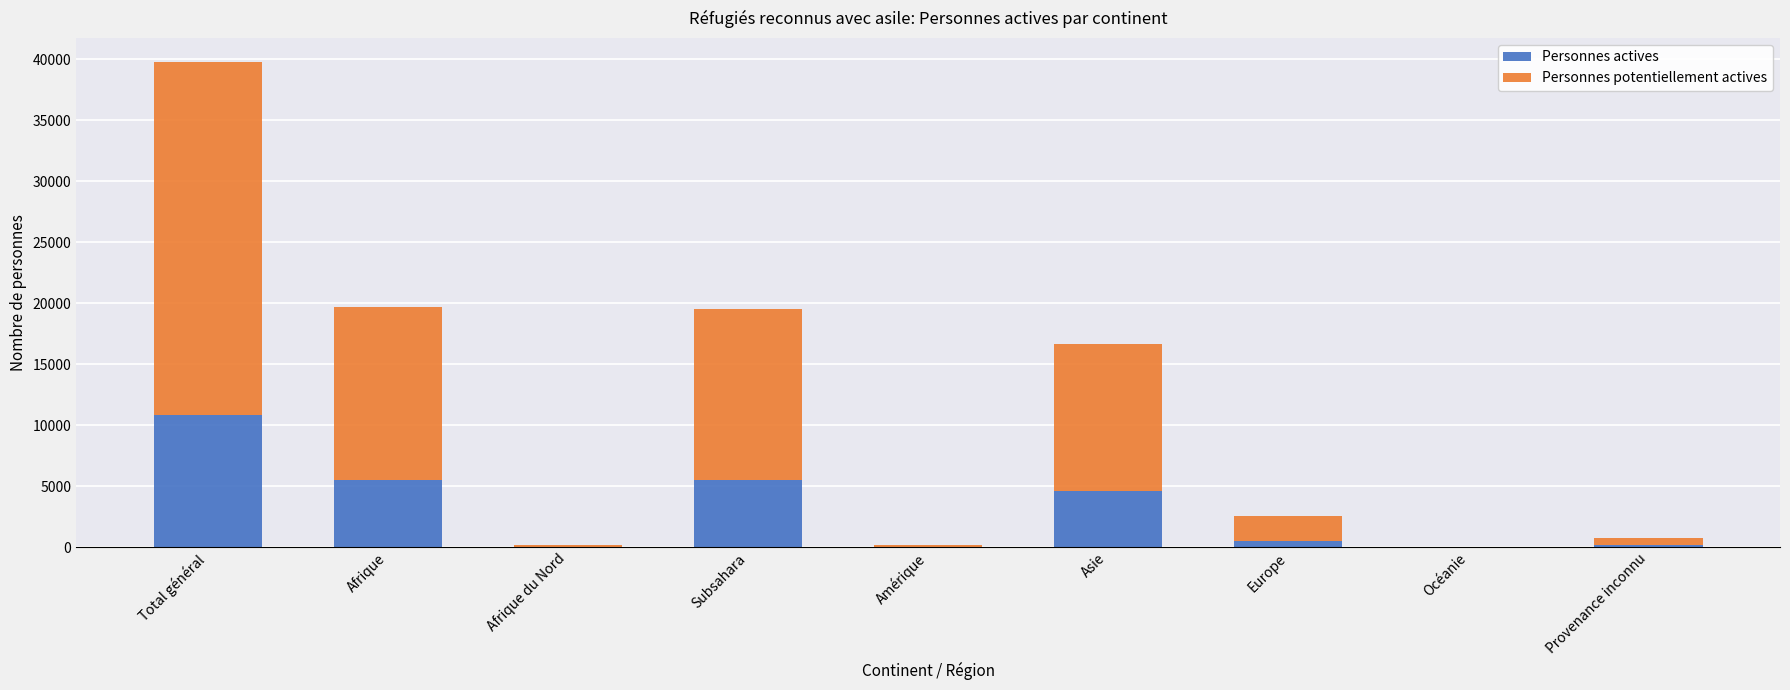

What is the sum of all Personnes actives values?

27102